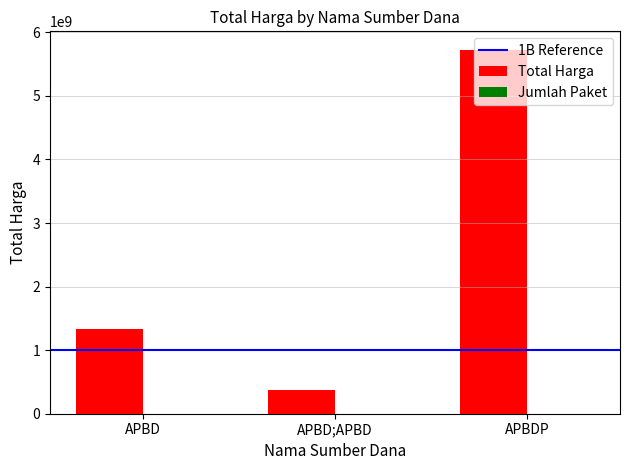

What is the maximum value shown in the chart?

5729612840